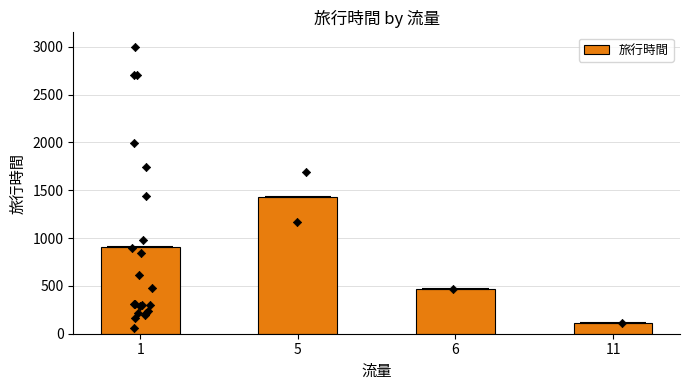

Between 1 and 6, which is larger?

1